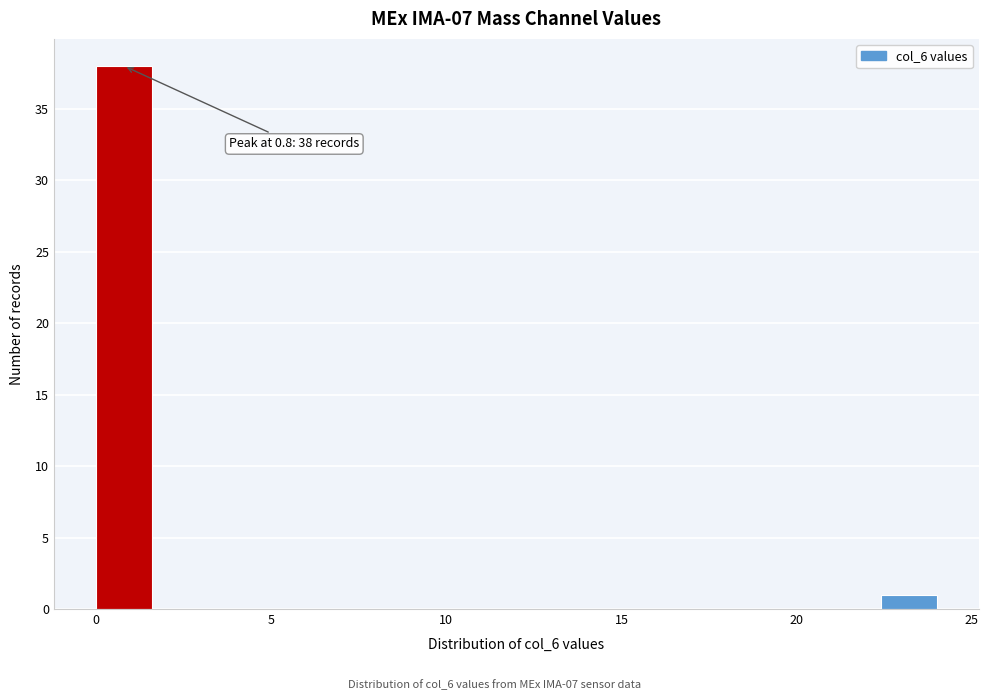

Read against the x-axis, roughly where is the centre of the tallest bar?

1.0